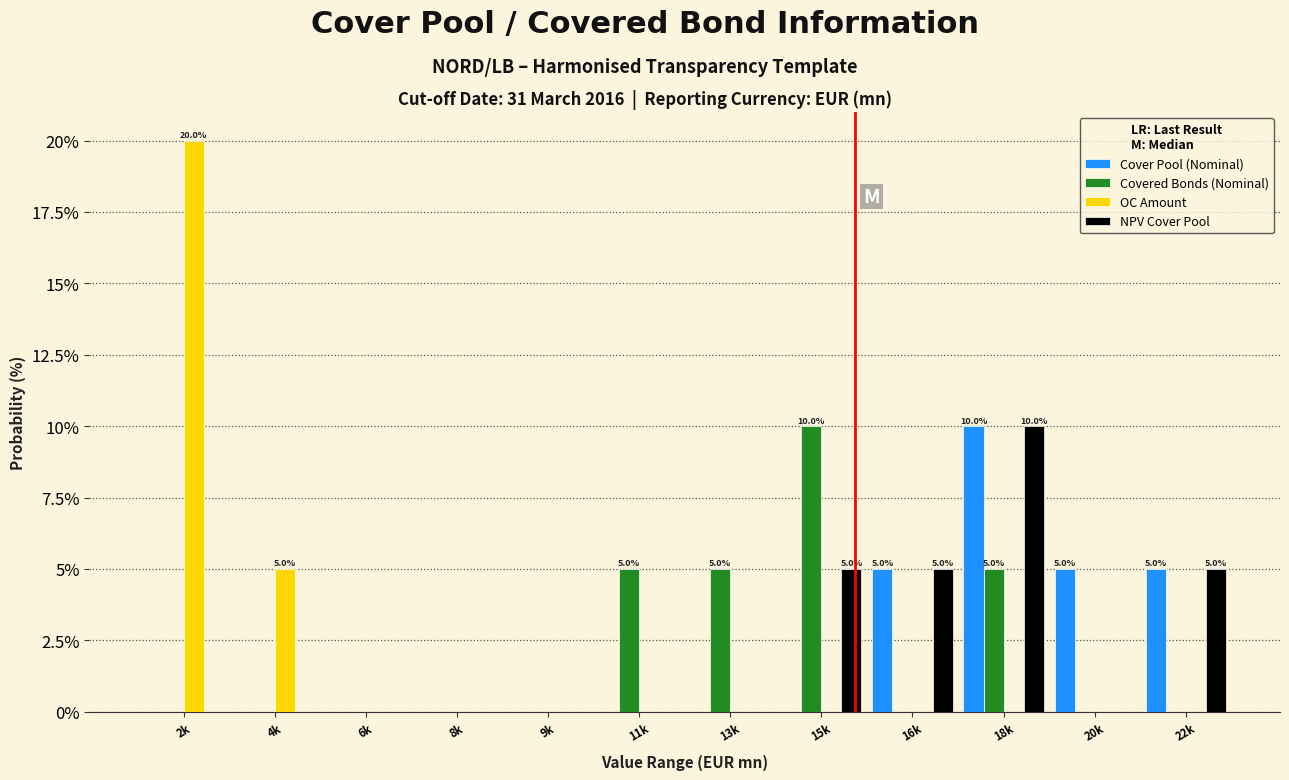

What is the total value across all series at 18k?

25